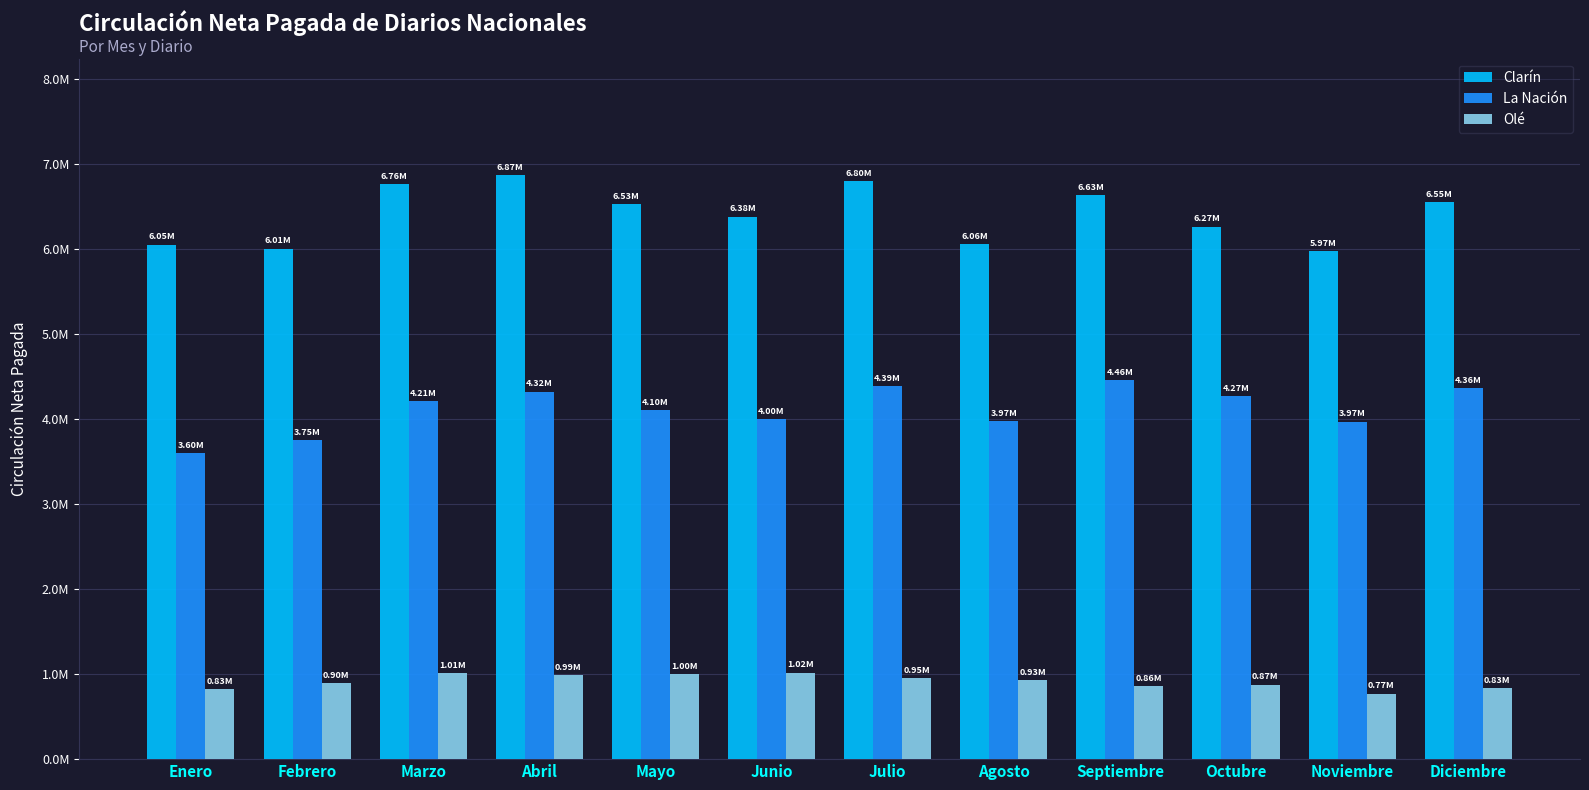

At how many categories does at least one series exceed 2604053?

12